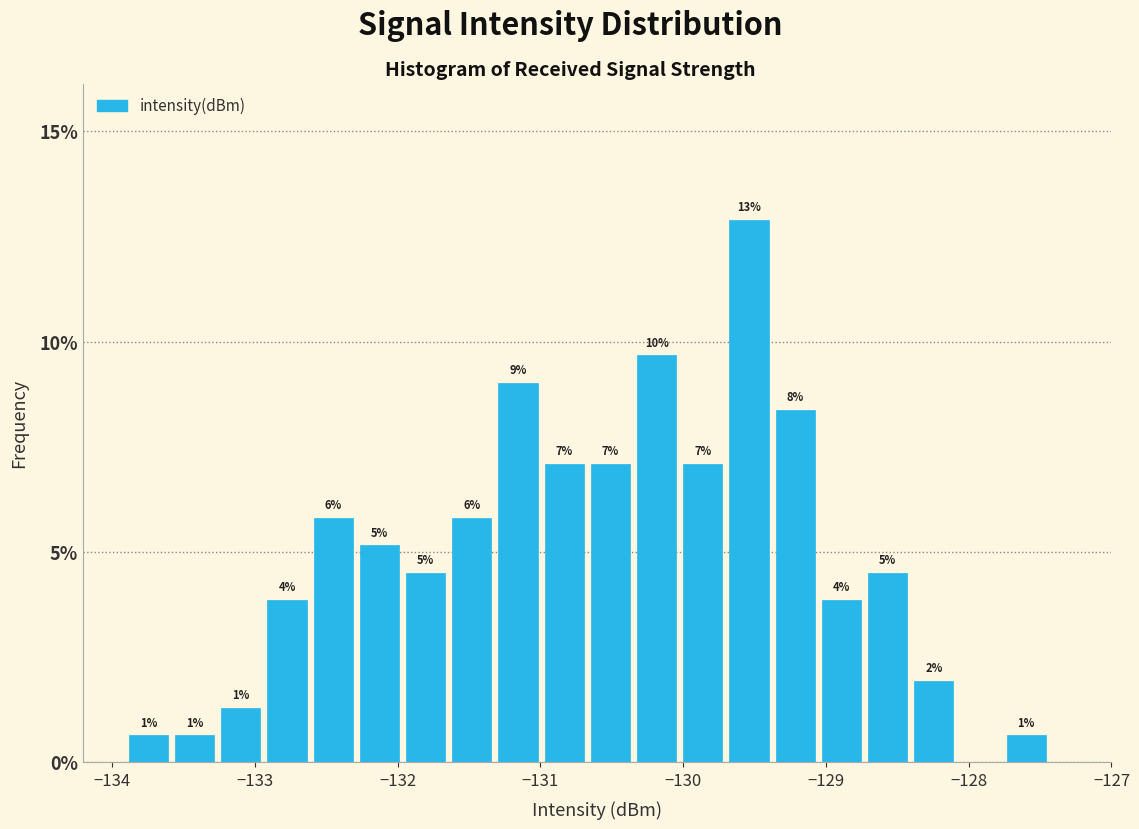

Around what value on the x-axis is the tallest bar? Give the approximate position of its centre, as read against the axis.

-129.5